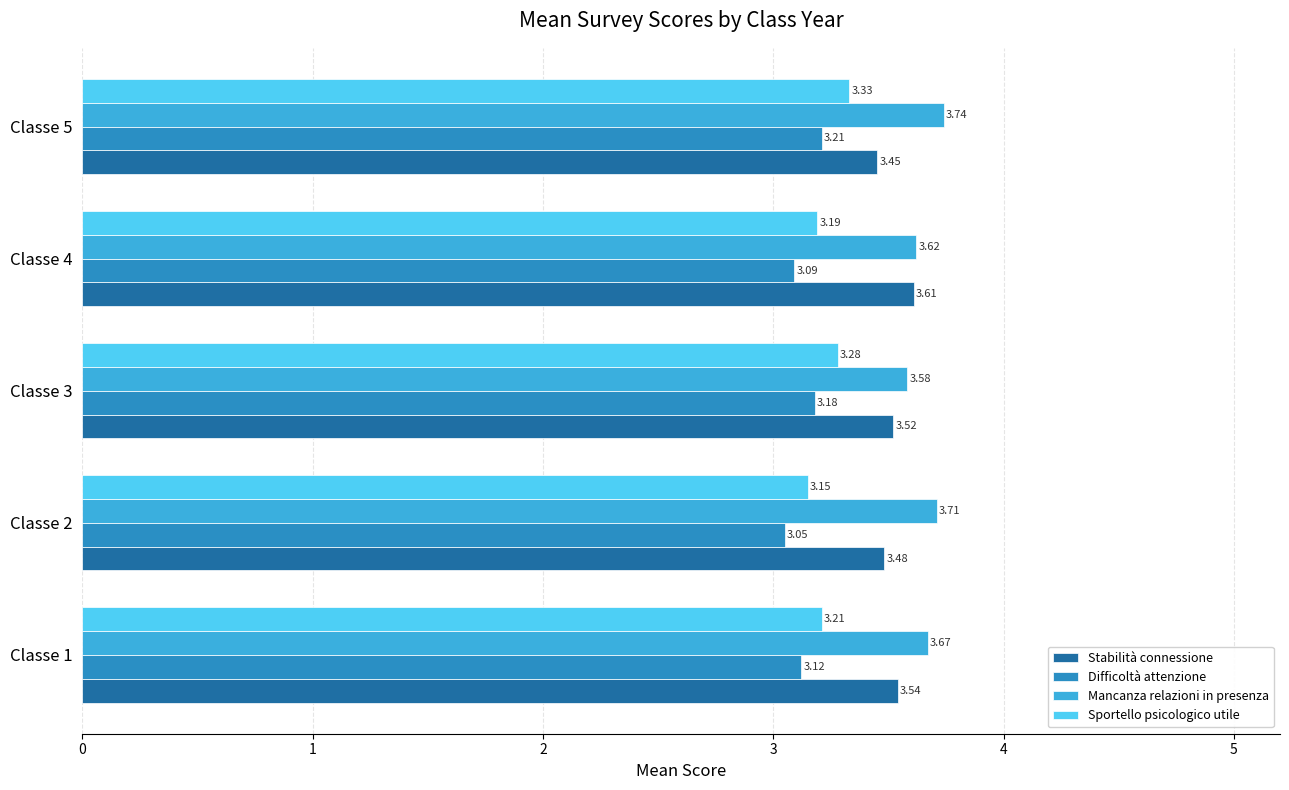

Which series has the widest spread of values?

Sportello psicologico utile